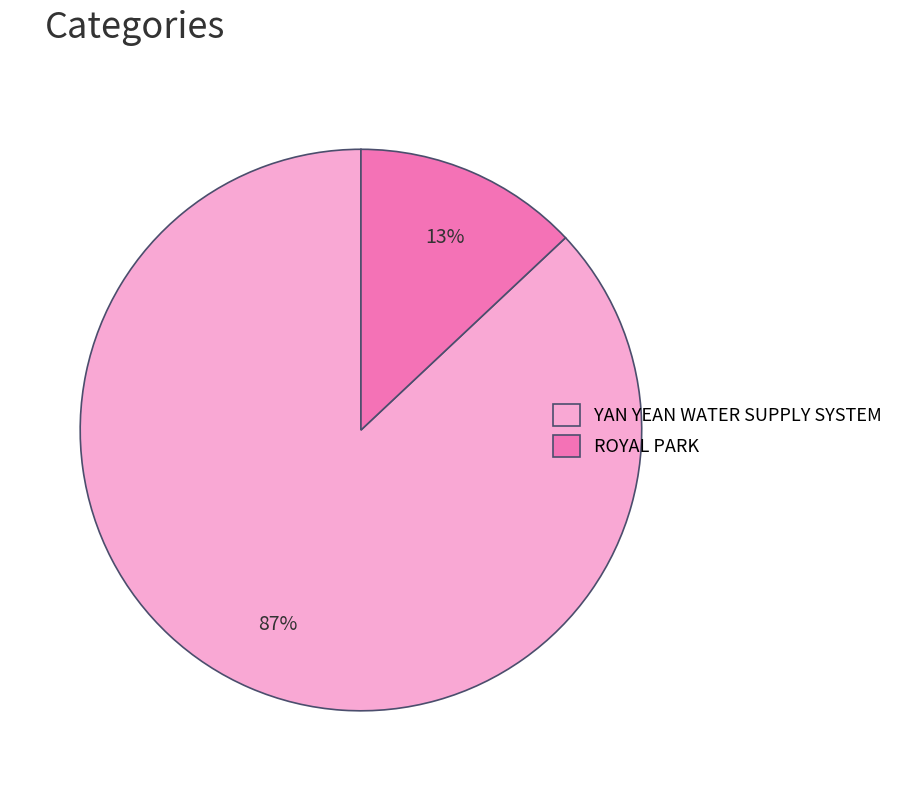

Which has a higher value, YAN YEAN WATER SUPPLY SYSTEM or ROYAL PARK?

YAN YEAN WATER SUPPLY SYSTEM